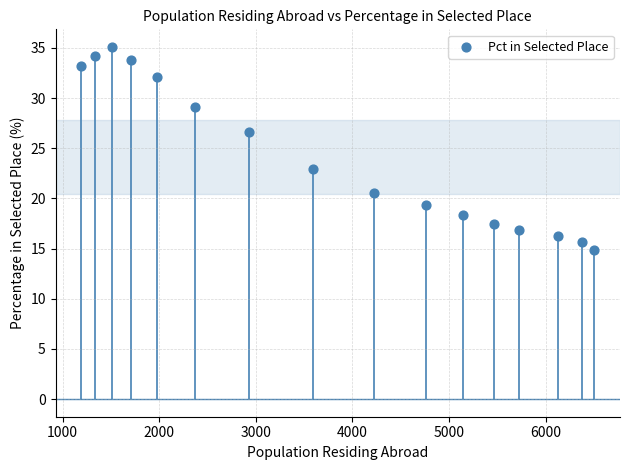

What is the range of Y values (max minus min)?

20.3